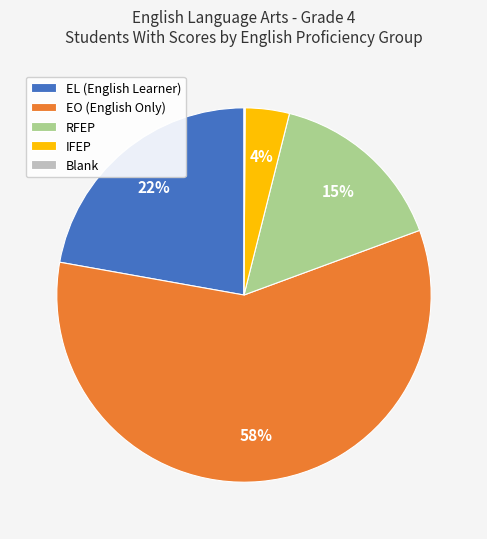

Is it true that EL (English Learner) is 28% of the pie?

False